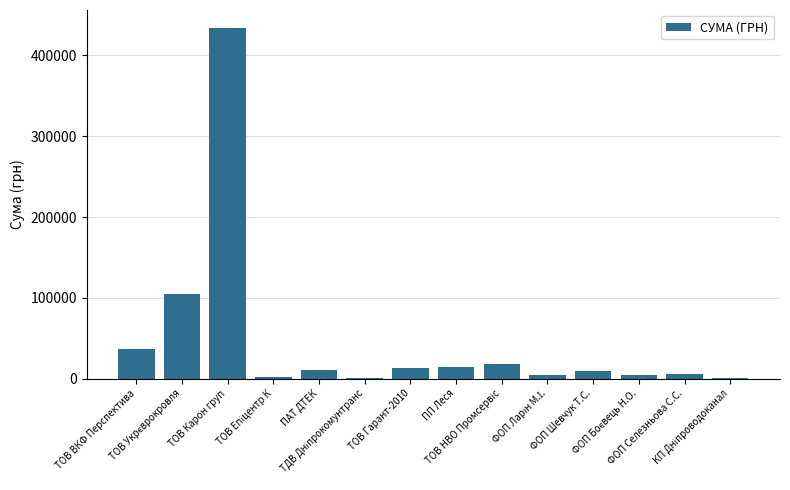

What is the sum of all values?

660136.0